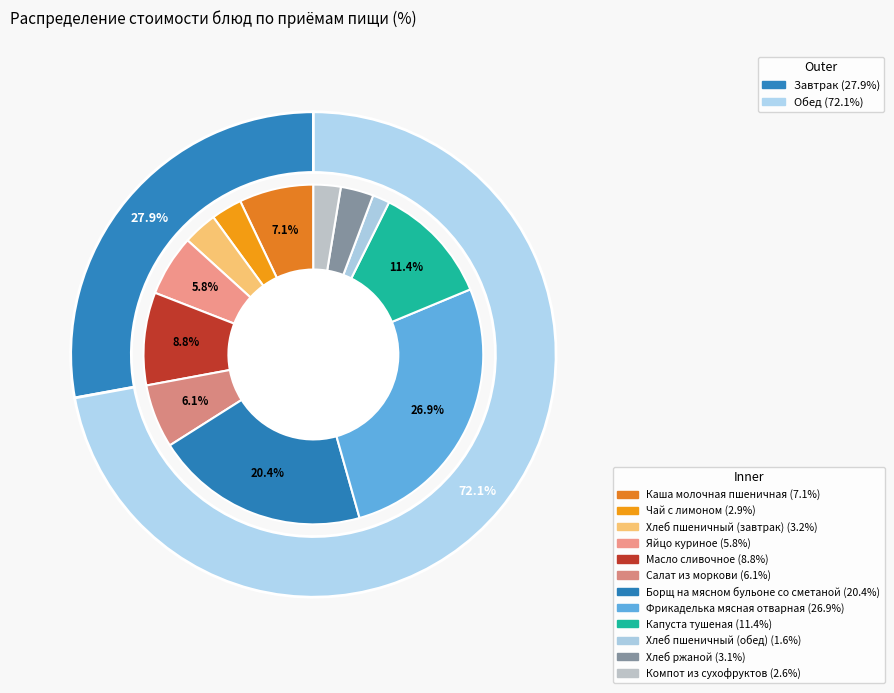

Which has a higher value, Капуста тушеная or Компот из сухофруктов?

Капуста тушеная